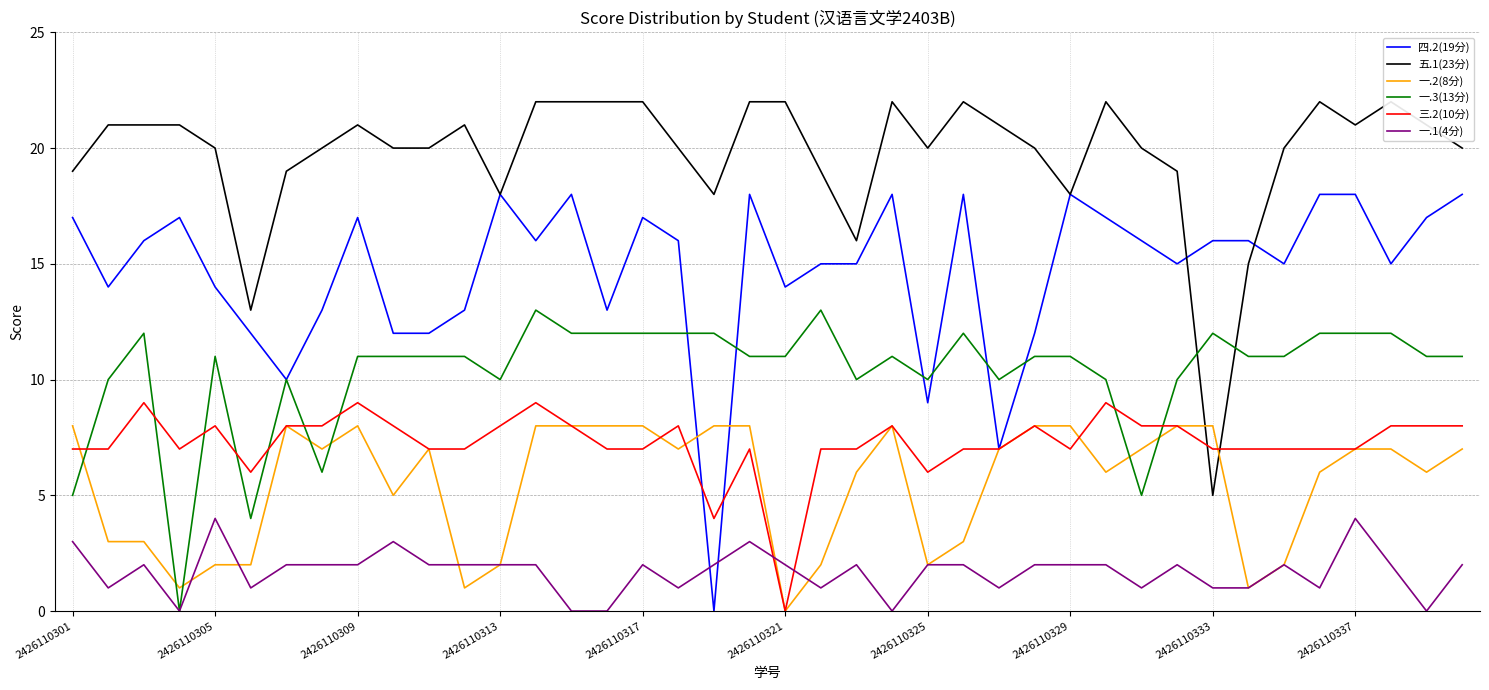

What is the approximate value of 一.3(13分) at 38, to the nearest 10?

10